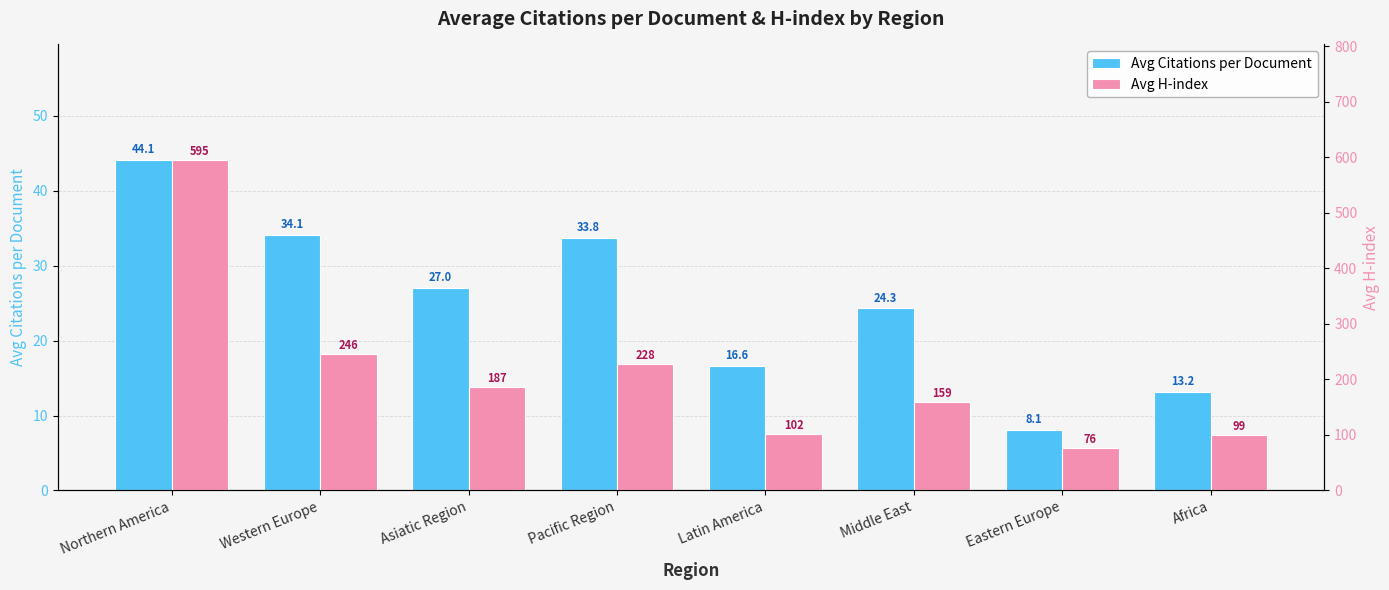

What is the difference between the second highest and minimum values in the Avg Citations per Document series?

26.0